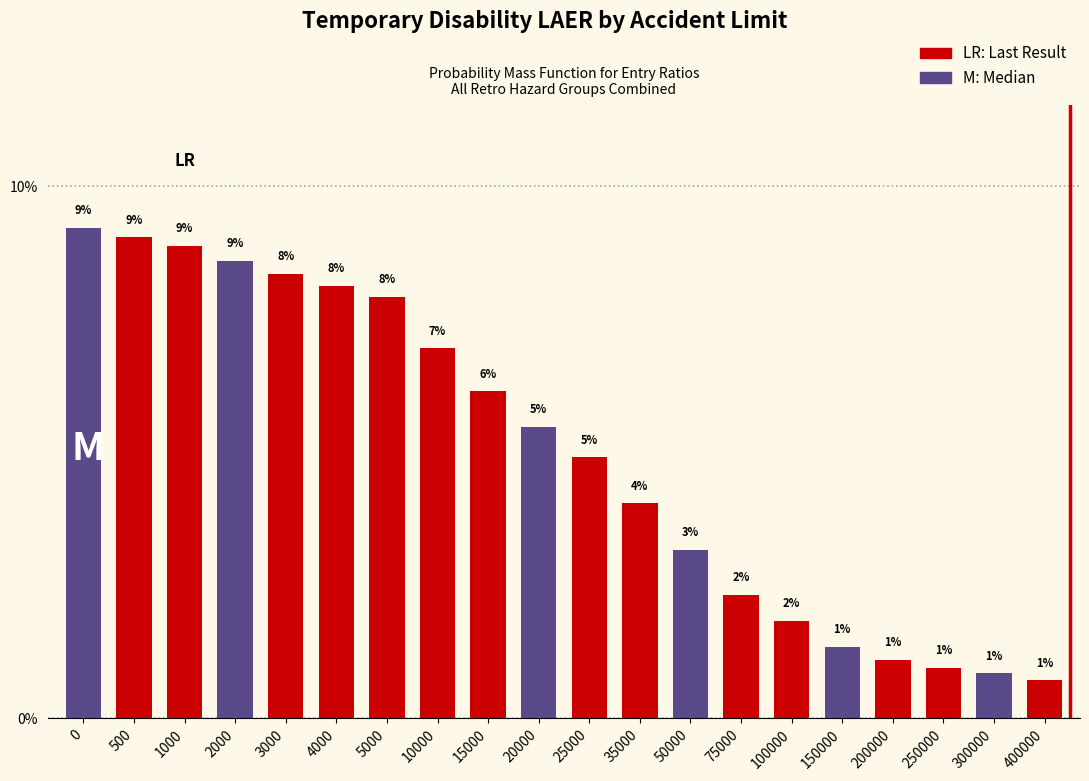

What is the difference between the values at 1000 and 300000?

8.0